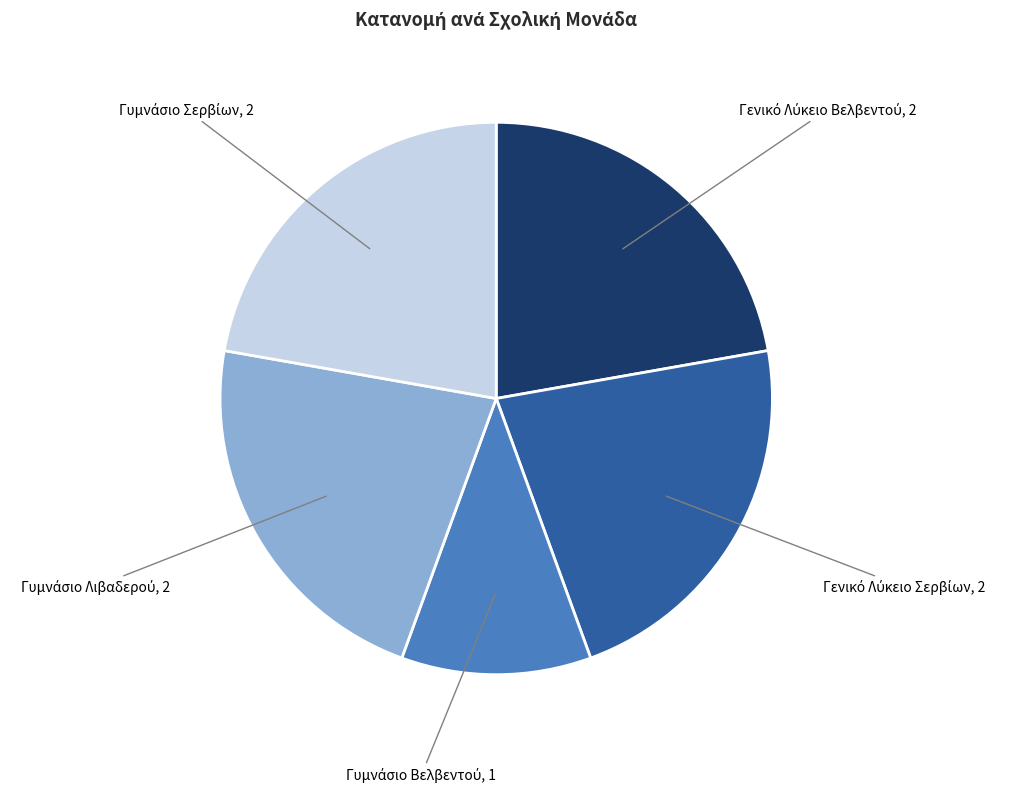

Count the number of slices in the pie.

5